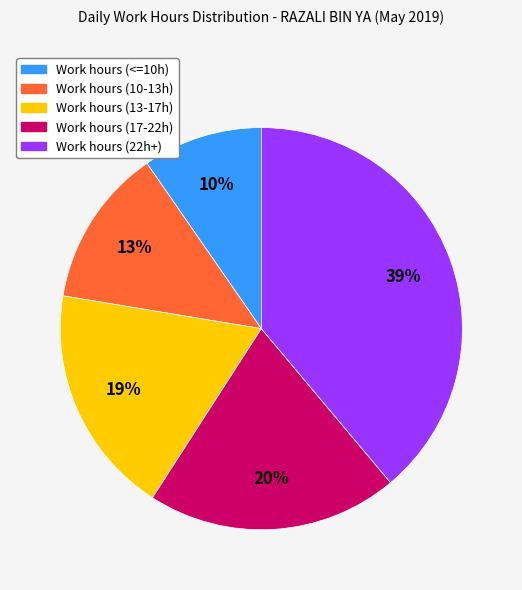

To the nearest percent, what is the average slice percentage?

20%